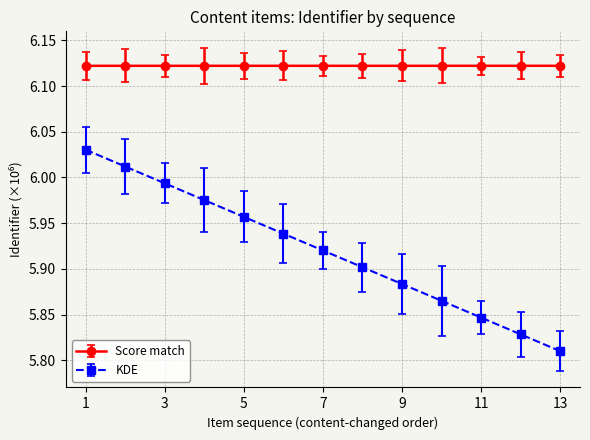

Rank the series by their maximum value, from highest to lowest.

Score match, KDE